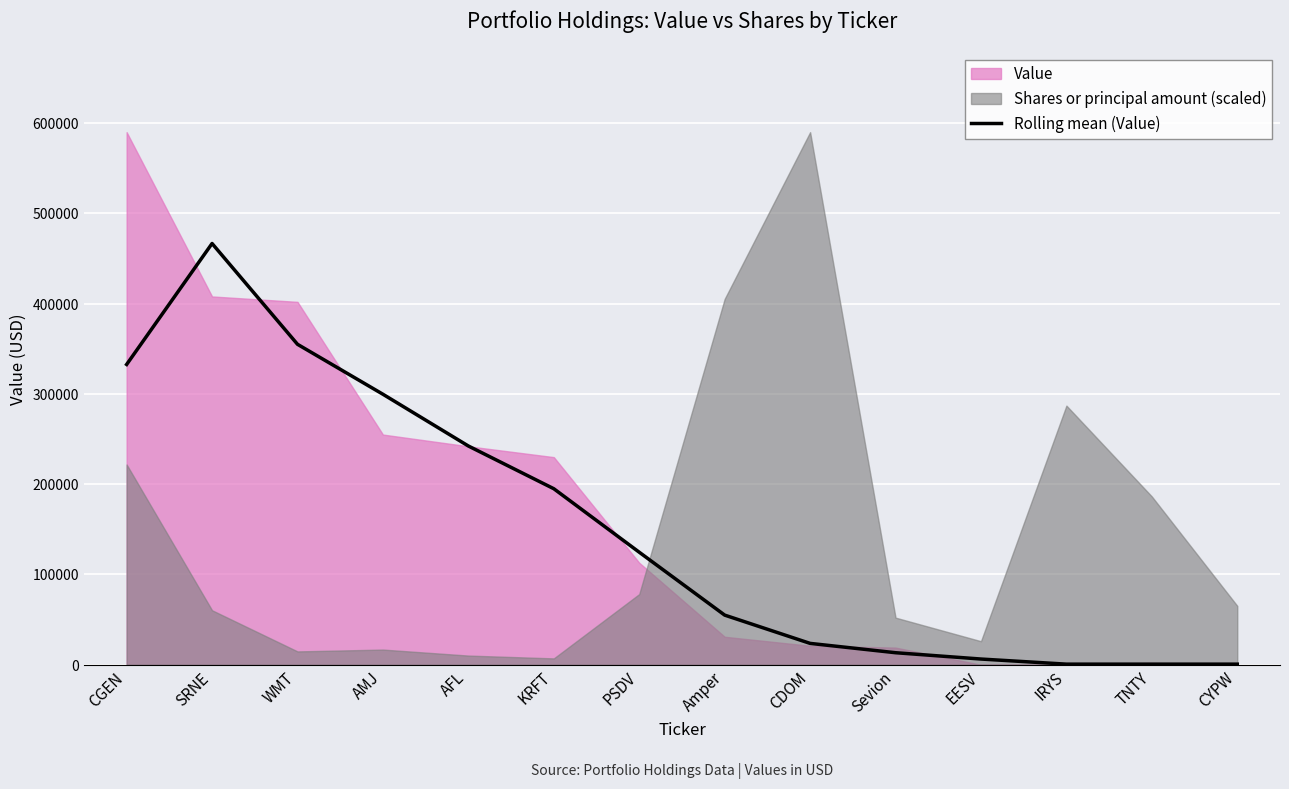

What is the smallest value displayed?

666.7